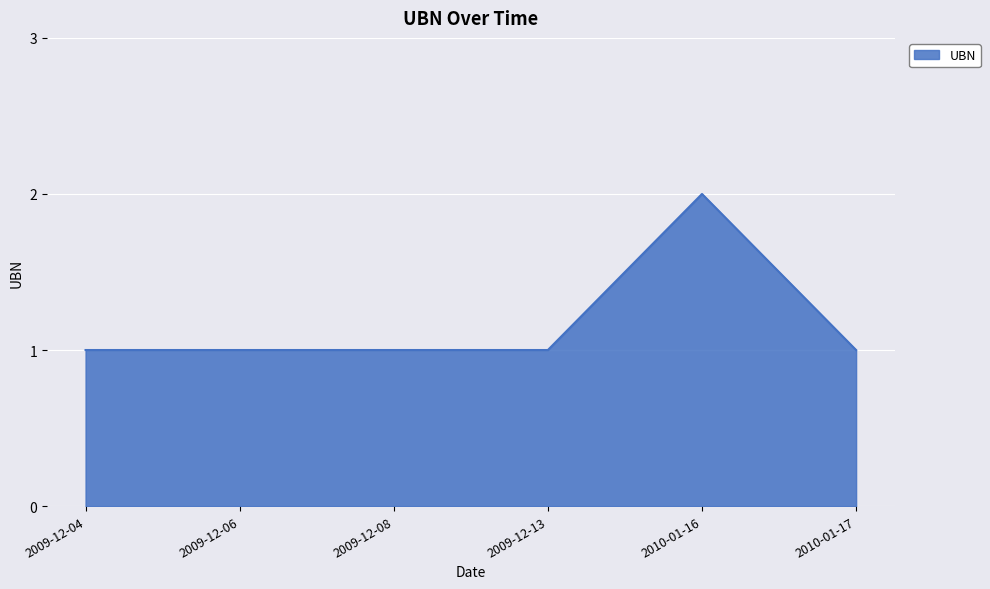

What is the change in value from 2010-01-16 to 2010-01-17?

-1